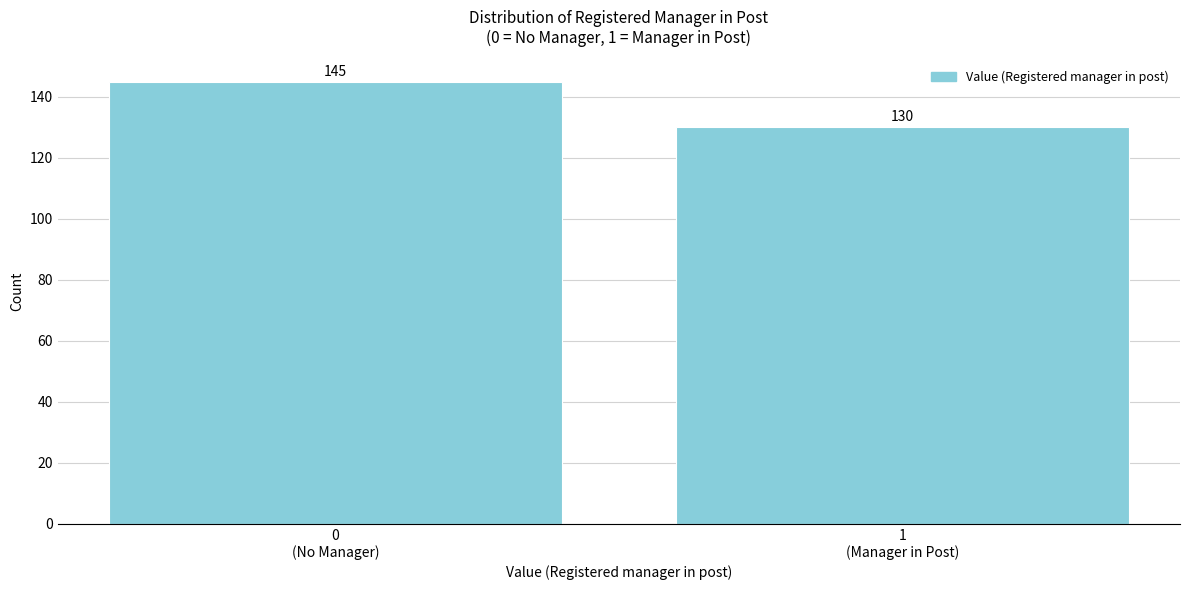

Reading left to right, transcribe all the data shown in this chart.

145	130